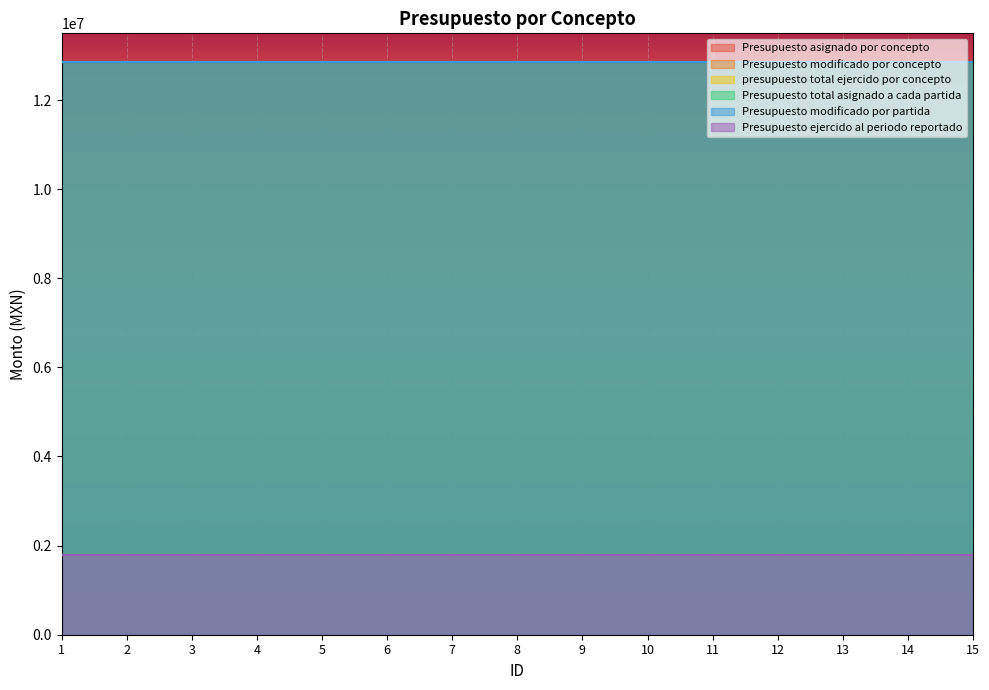

At which category does the chart reach its minimum across all series?

1